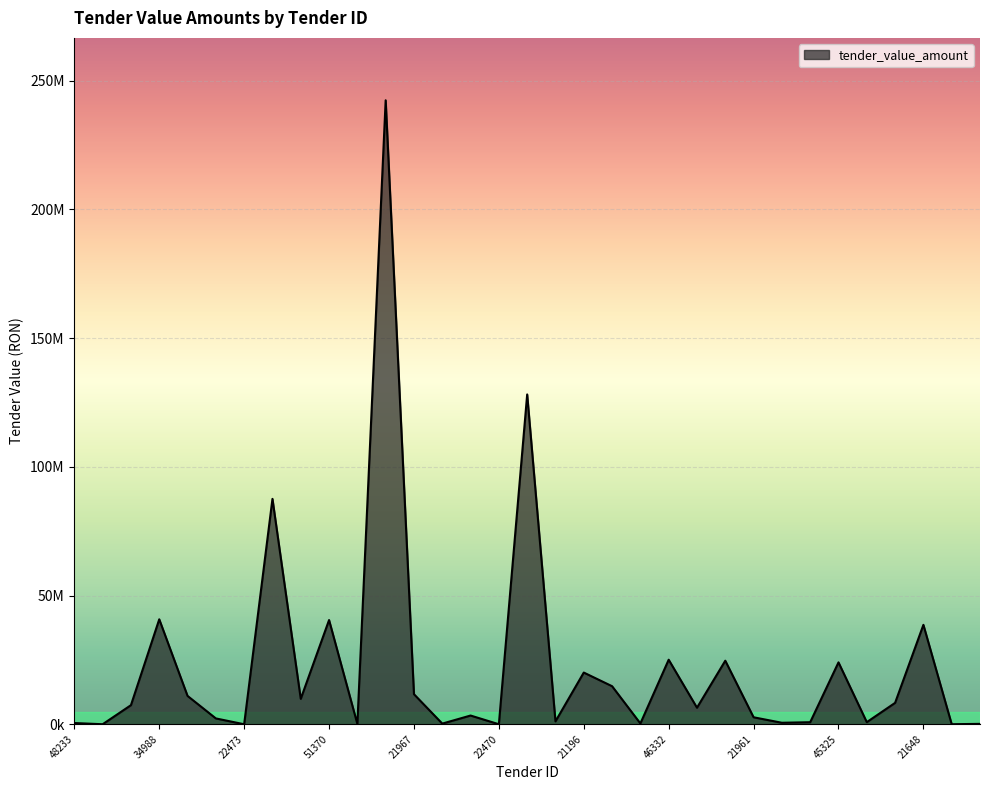

Which label corresponds to the smallest value in the chart?

22473